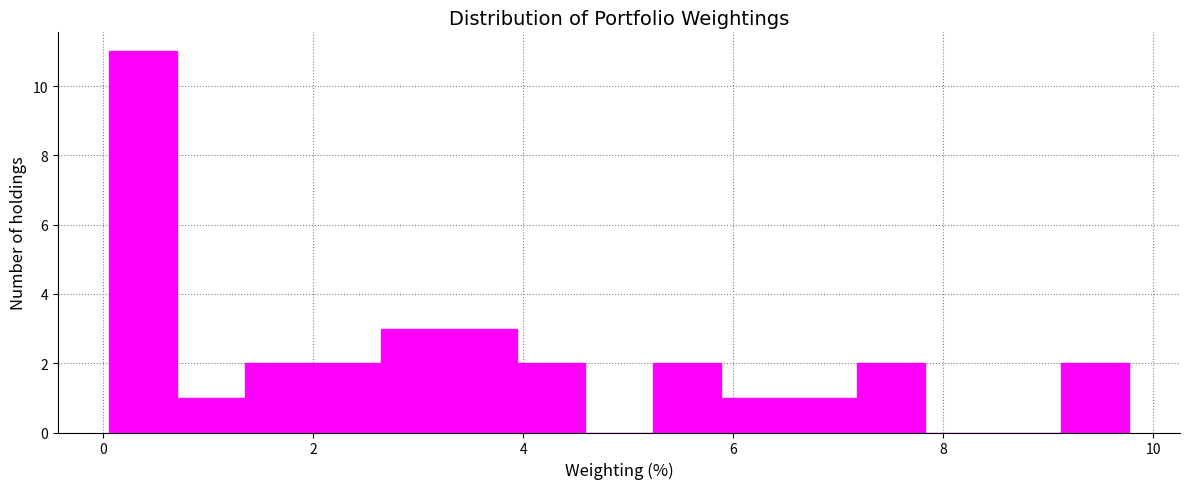

Around what value on the x-axis is the tallest bar? Give the approximate position of its centre, as read against the axis.

0.4